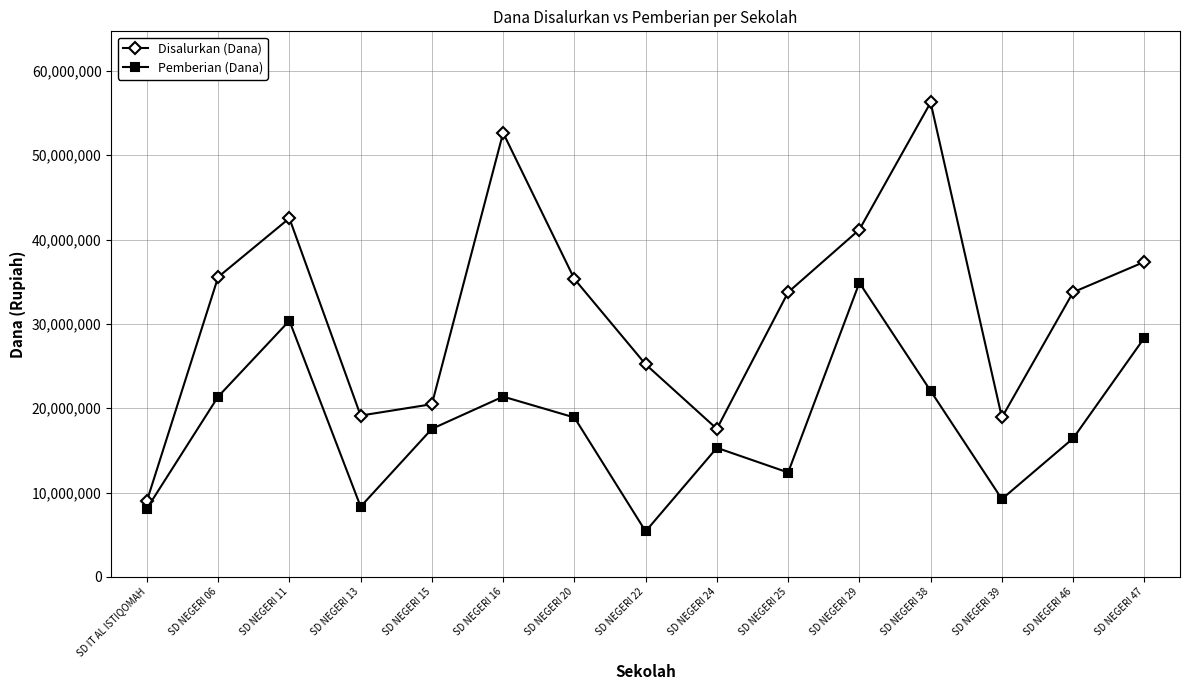

Read the Pemberian (Dana) value at SD NEGERI 38, to the nearest 100.

22050000